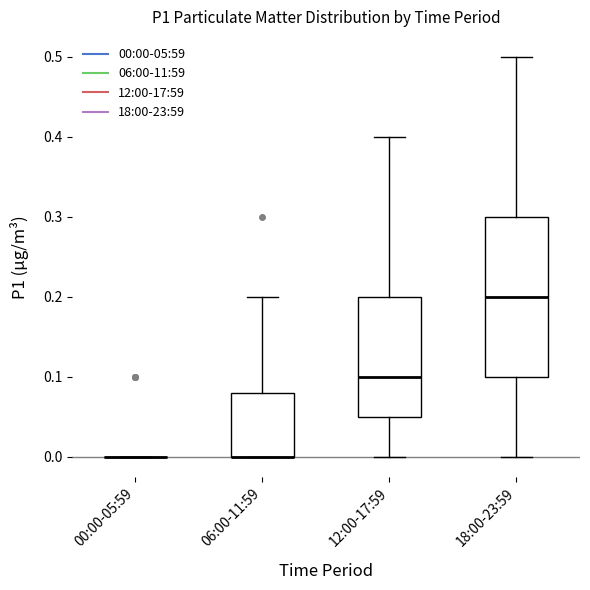

Reading left to right, read every box against the y-axis: the position of its median line, the range the box covers, and the ends of its whiskers. The values are not printed on the chart, so give them approximately, as read against the axis.

00:00-05:59: box collapsed to a line at 0.00, whiskers 0.00 to 0.00
06:00-11:59: median 0.00 (drawn on the box's lower edge), box 0.00 to 0.08, whiskers 0.00 to 0.20
12:00-17:59: median 0.10, box 0.05 to 0.20, whiskers 0.00 to 0.40
18:00-23:59: median 0.20, box 0.10 to 0.30, whiskers 0.00 to 0.50